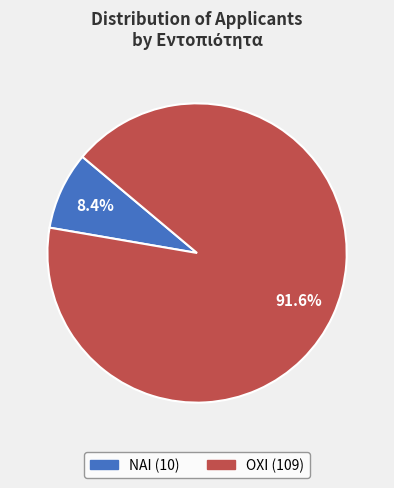

What is the ratio of the value at ΟΧΙ to the value at ΝΑΙ?

10.9